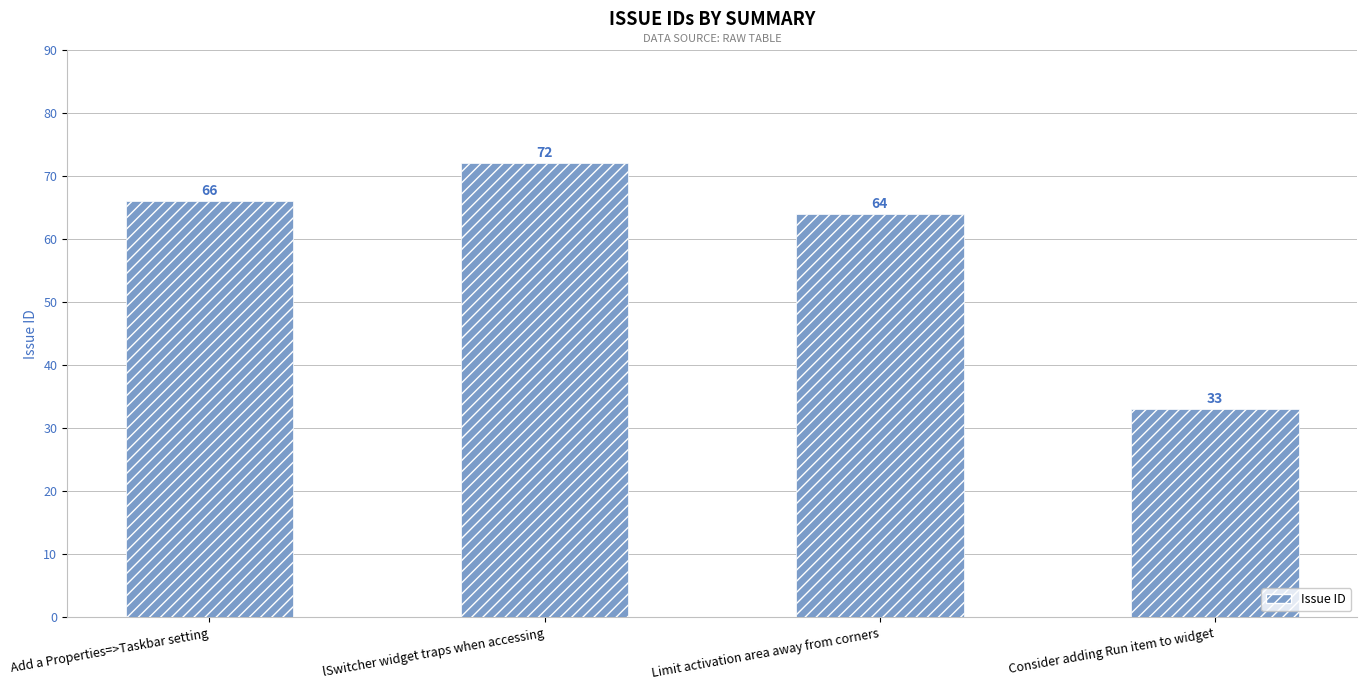

What is the value of the 1st bar from the left?

66